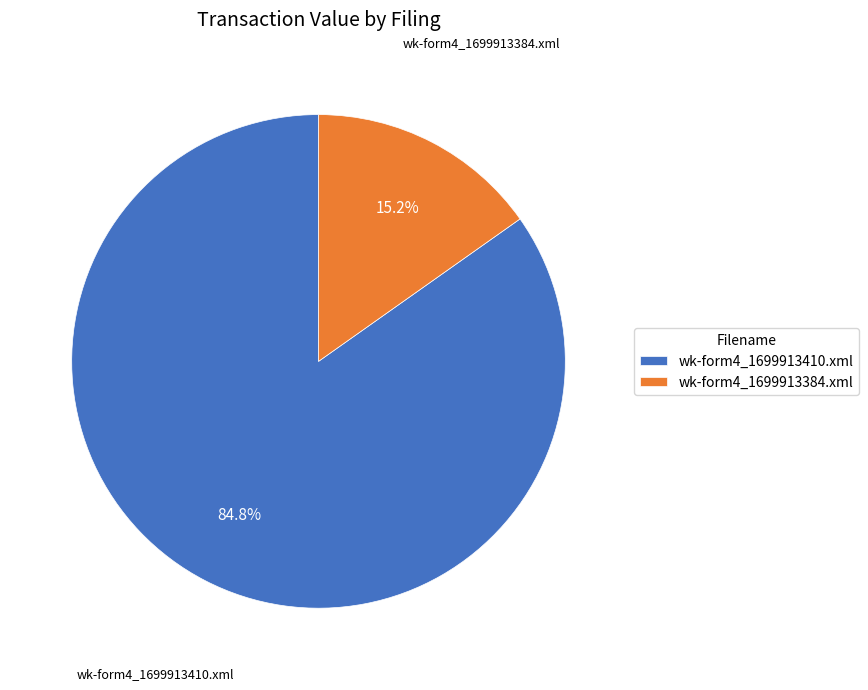

What is the ratio of the value at wk-form4_1699913384.xml to the value at wk-form4_1699913410.xml?

0.2